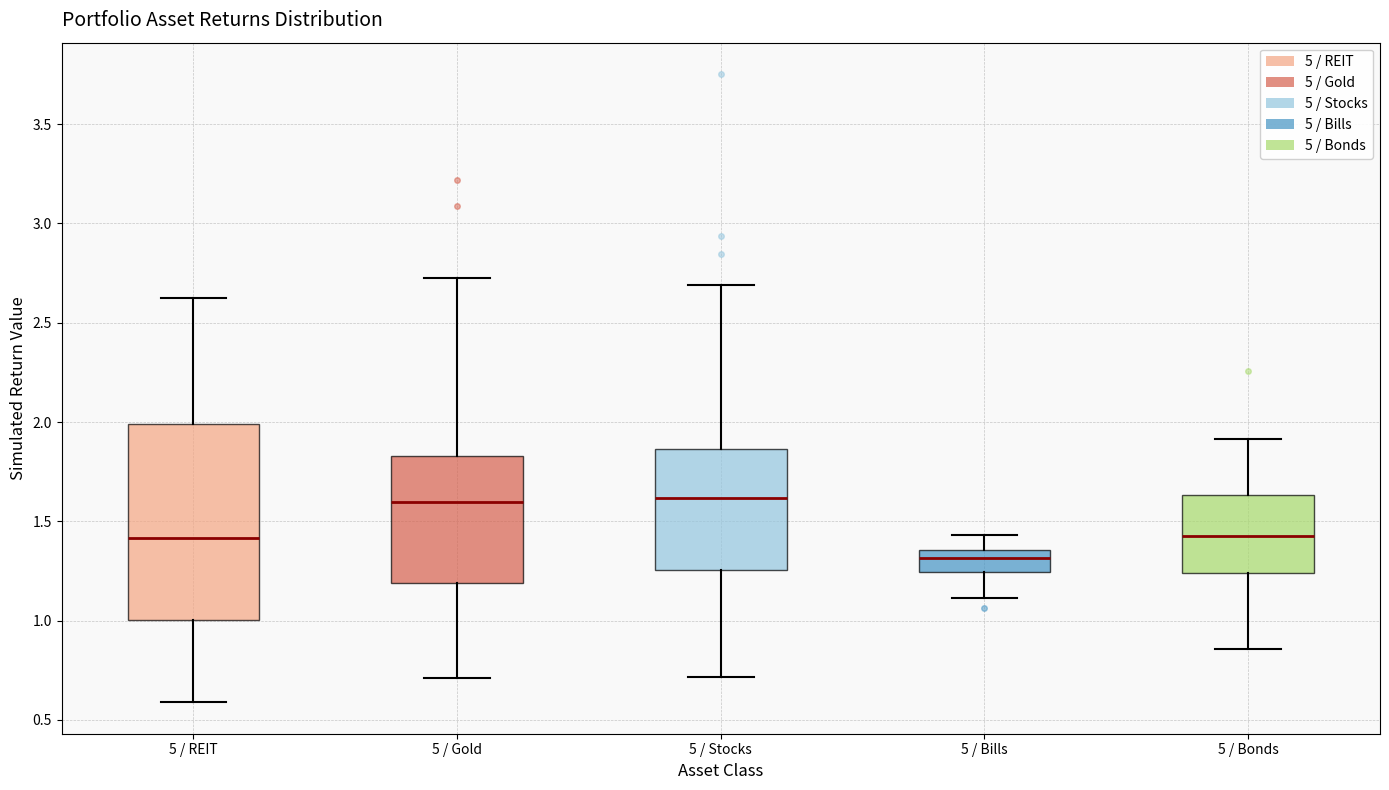

Where does the upper whisker of the box for 5 / Stocks end on the y-axis? The values are not printed on the chart, so give them approximately, as read against the axis.

2.70